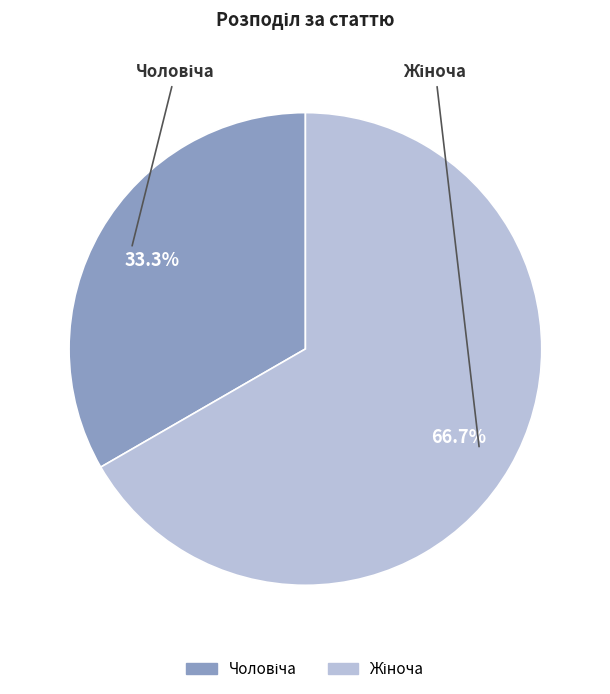

Is there a majority slice in this chart?

Yes